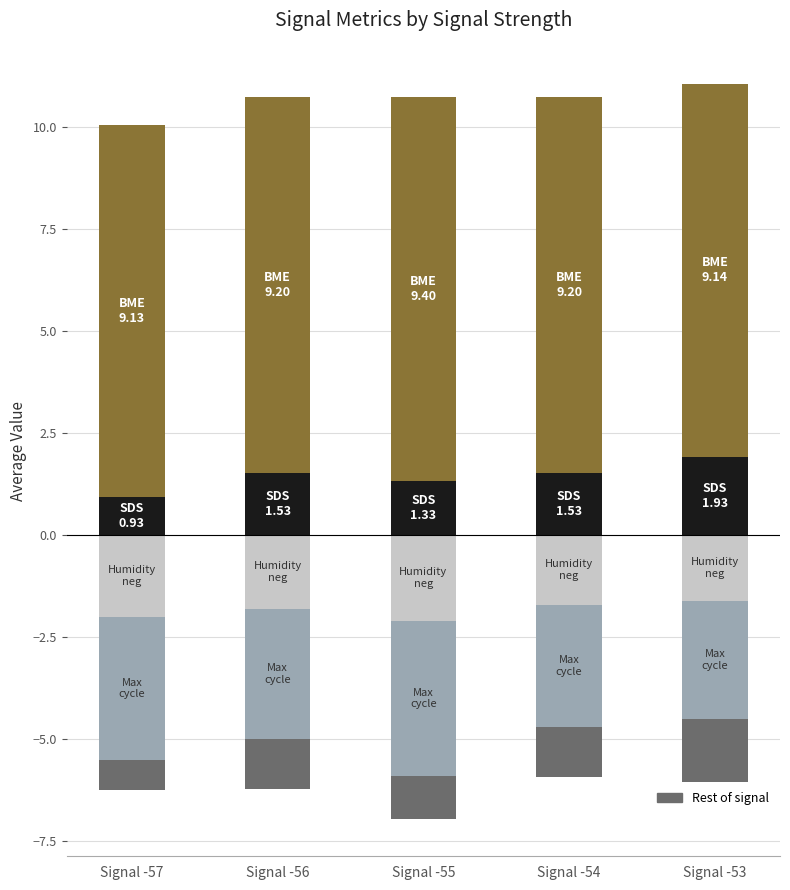

Which has a higher value, Signal -57 or Signal -56?

Signal -56